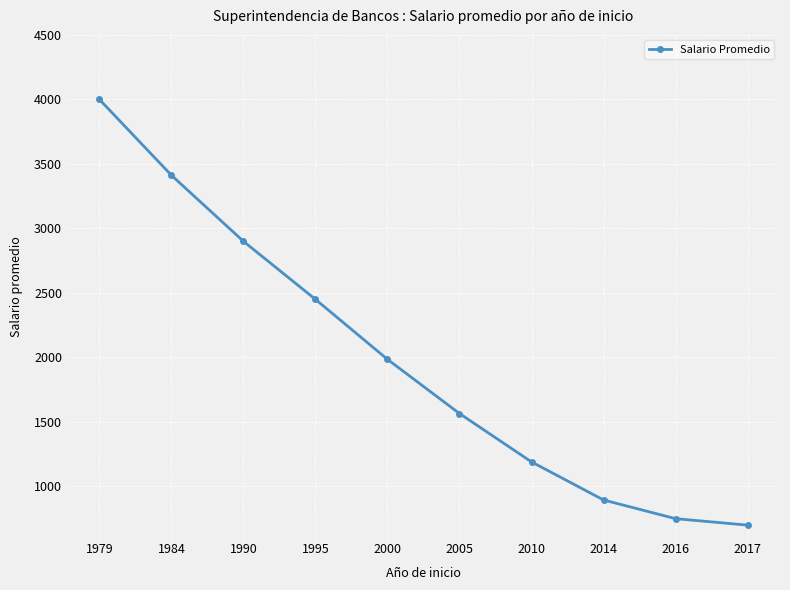

How many data points does each series have?

10